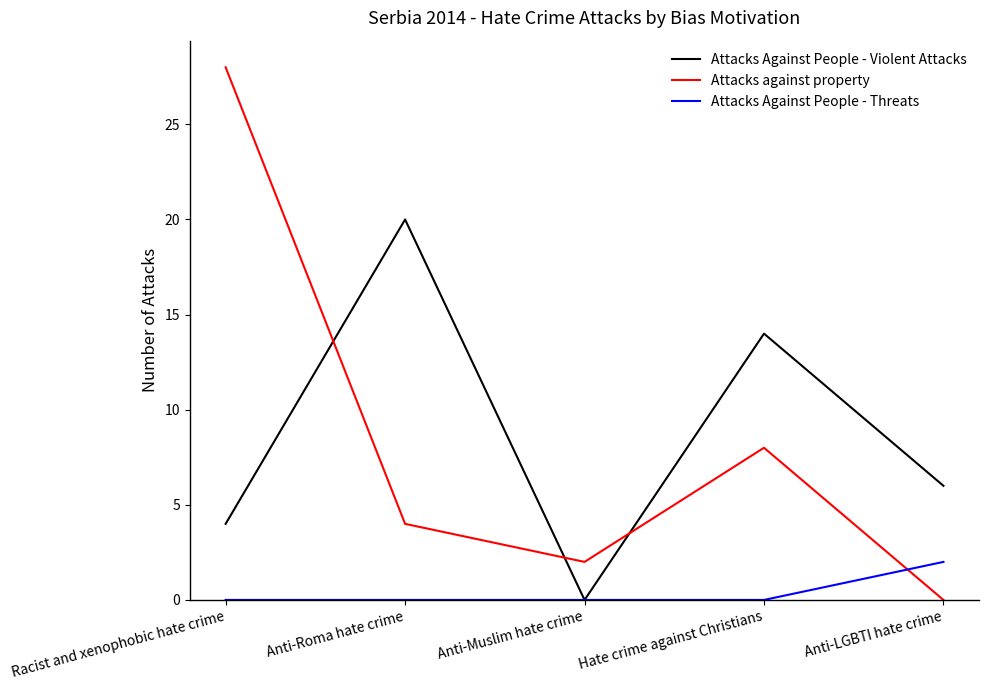

At Racist and xenophobic hate crime, list the series in order from smallest to largest.

Attacks Against People - Threats, Attacks Against People - Violent Attacks, Attacks against property